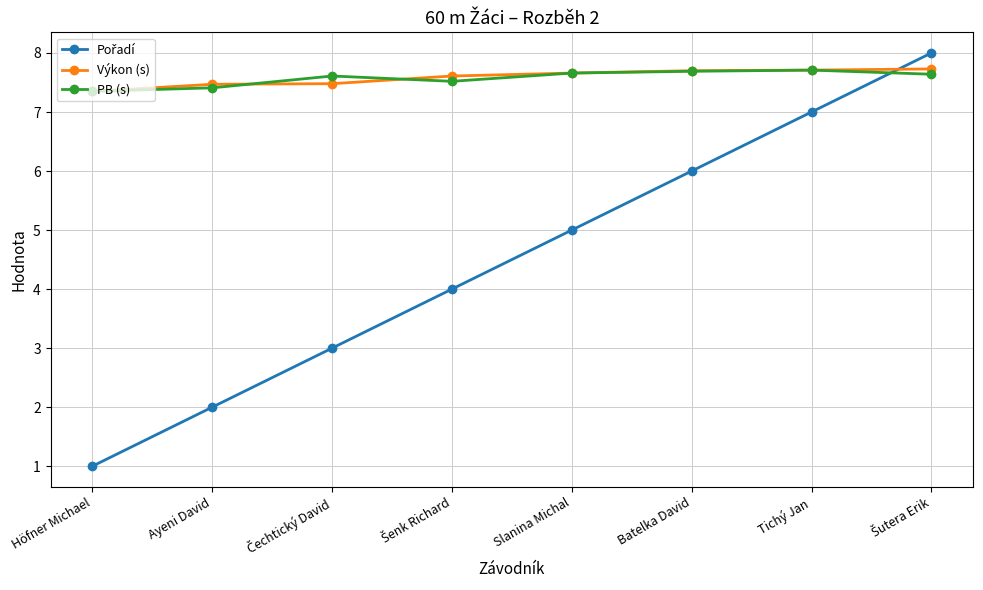

What is the difference between the highest and lowest values at Ayeni David?

5.5